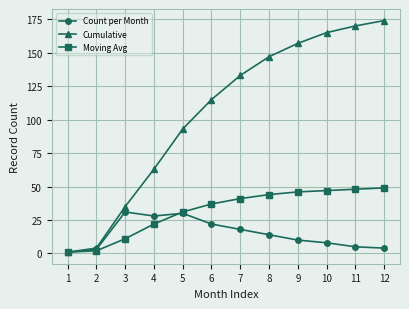

True or false: Cumulative has more than 1 interior local peaks.

False